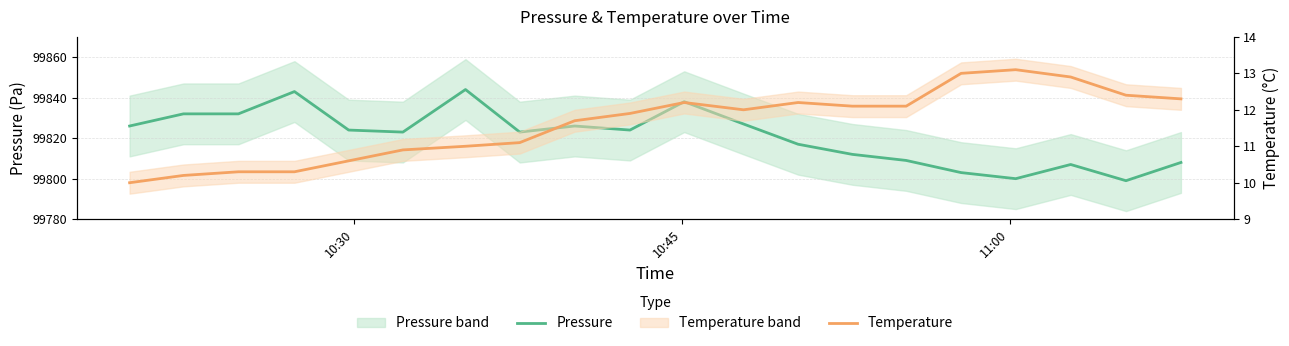

The Pressure series shows 28305.3 at 5. True or false?

False